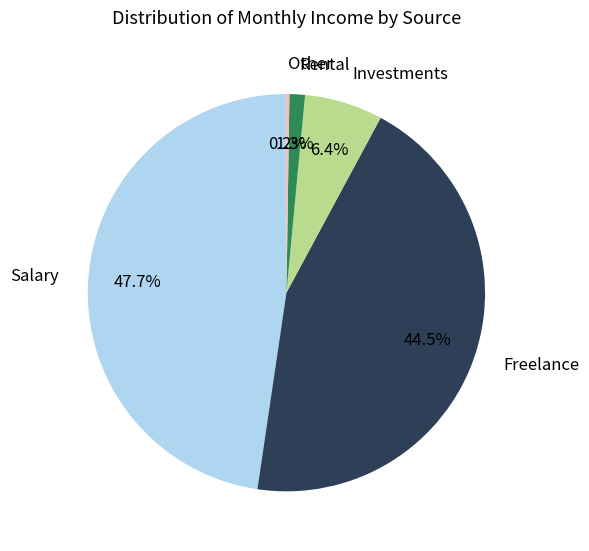

Which has a higher value, Investments or Rental?

Investments